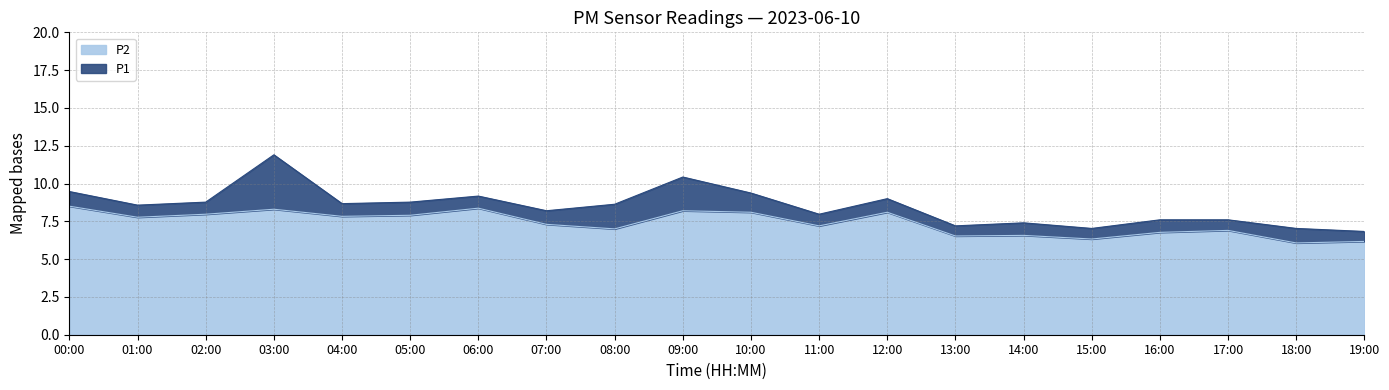

What is the sum of all P2 values?

147.9